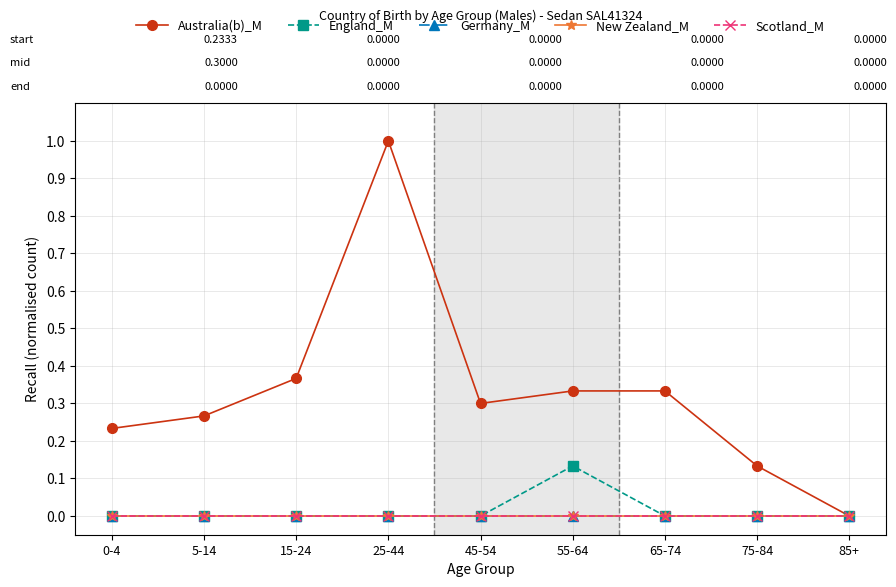

Rank the series by their maximum value, from lowest to highest.

Germany_M, New Zealand_M, Scotland_M, England_M, Australia(b)_M